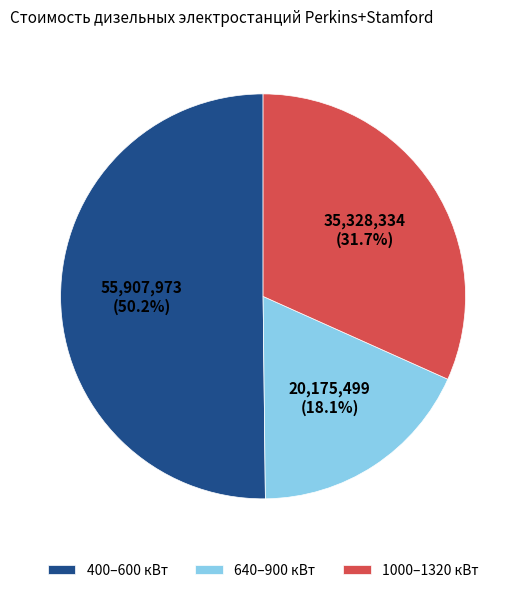

Between 640–900 кВт and 1000–1320 кВт, which is larger?

1000–1320 кВт